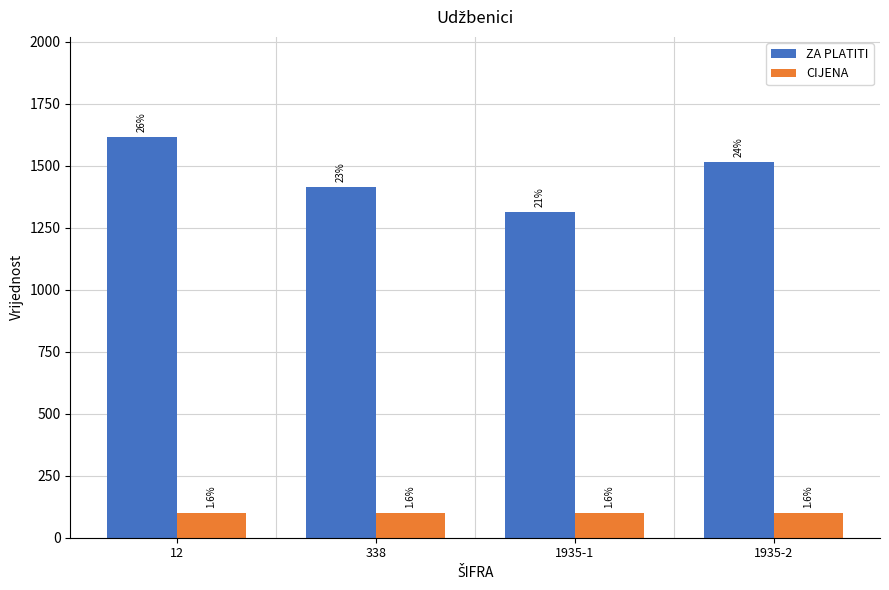

What is the value of the ZA PLATITI bar at the 3rd from the left?

1313